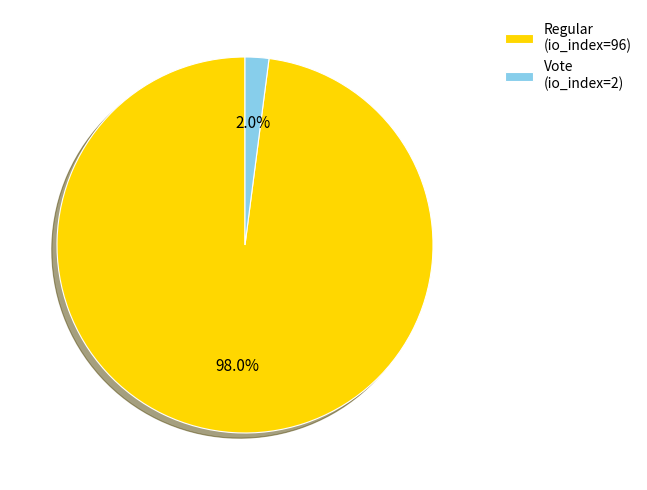

To the nearest percent, what is the difference between the largest and smallest slice percentages?

96%